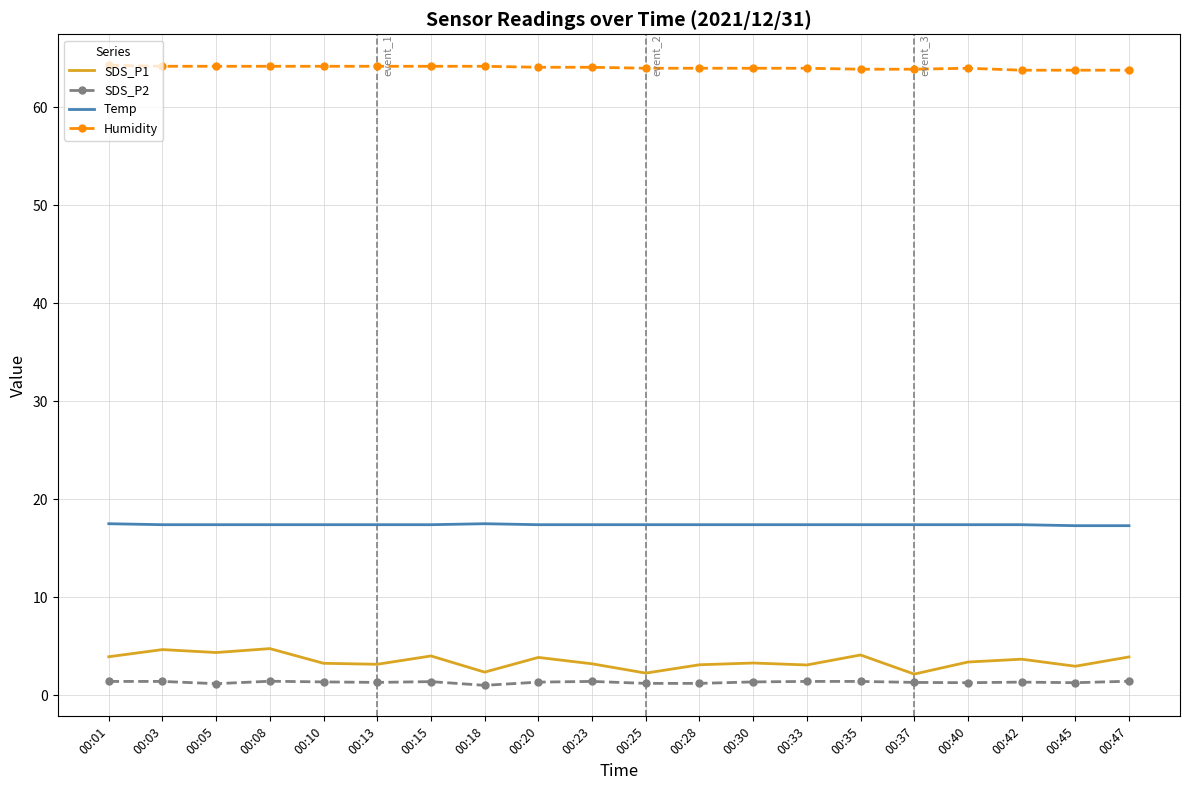

True or false: SDS_P1 has more than 0 points higher than both neighbors.

True